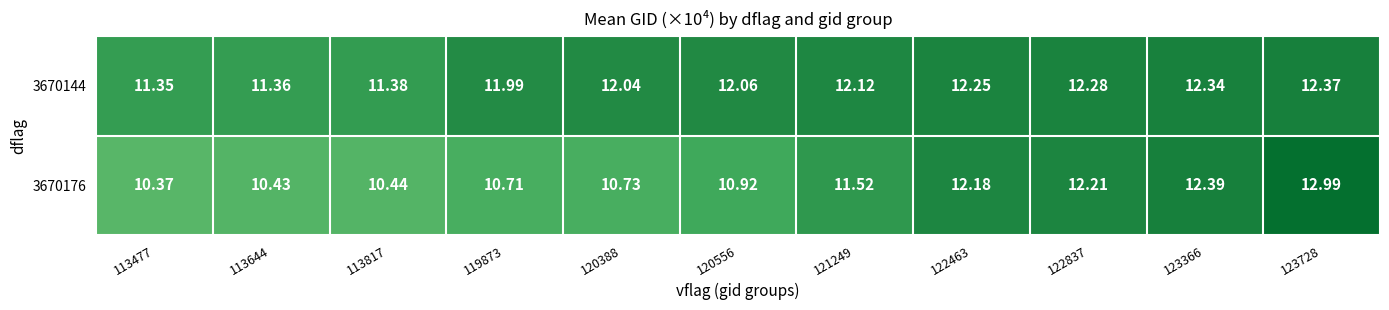

Is the value of 3670144 at 123728 greater than the value of 3670176 at 120388?

Yes